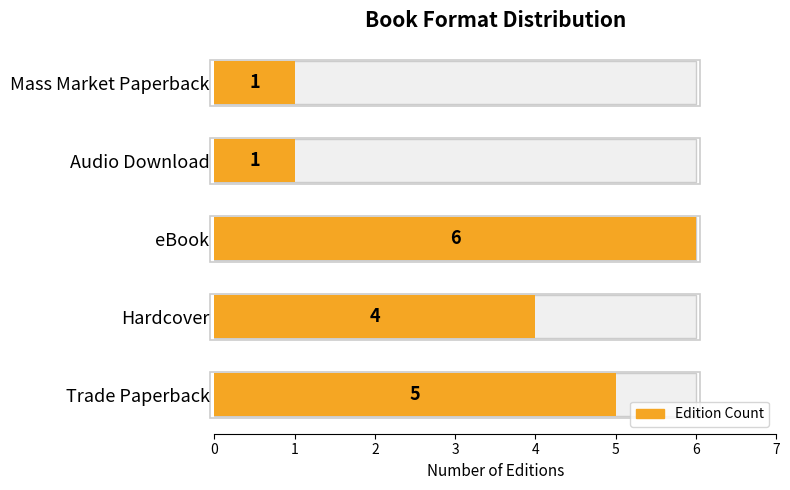

What is the change in value from eBook to Mass Market Paperback?

-5